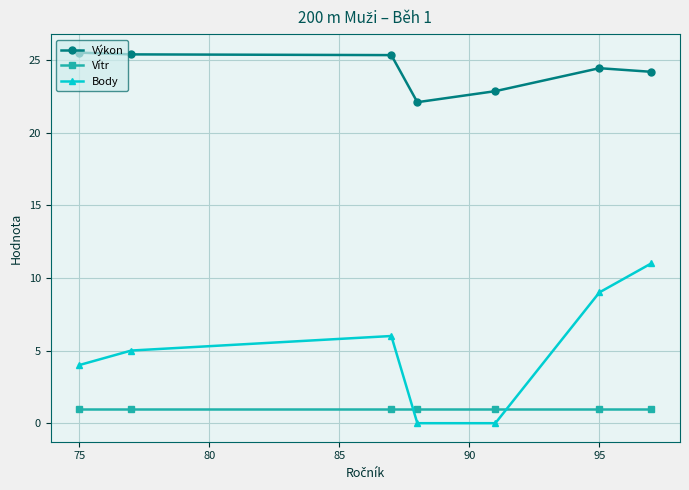

Which series has the largest range (max minus min)?

Body